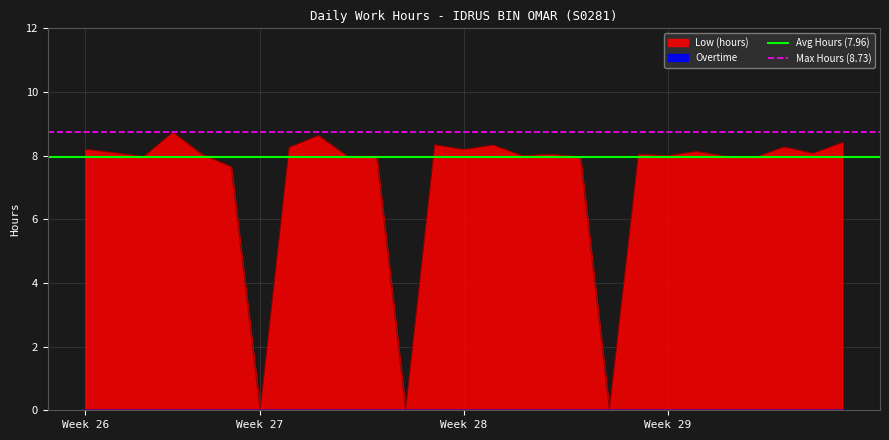

True or false: Max Hours (8.73) has a value of 8.7 at Week 26.

True